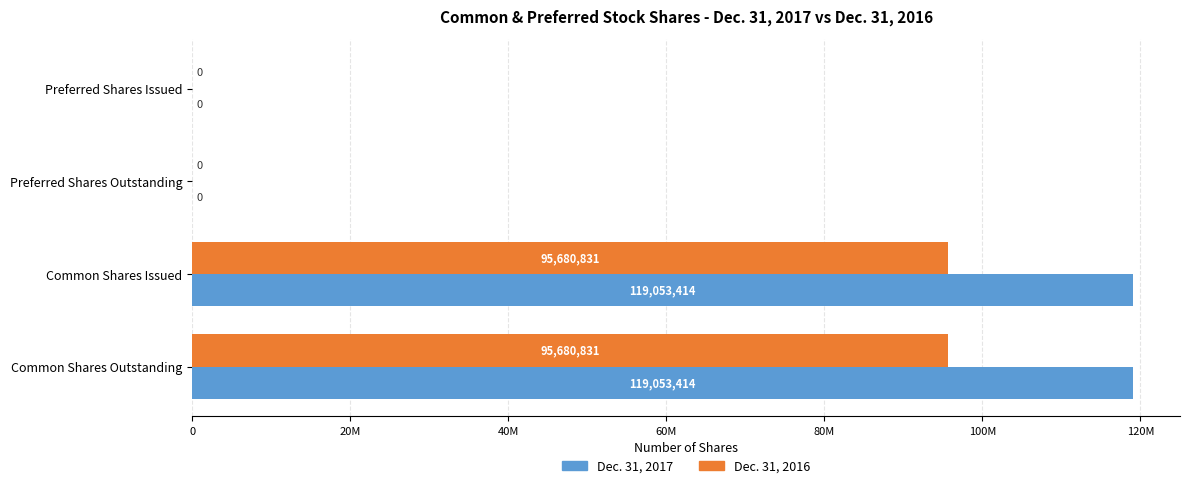

Rank the series by their average value, from lowest to highest.

Dec. 31, 2016, Dec. 31, 2017